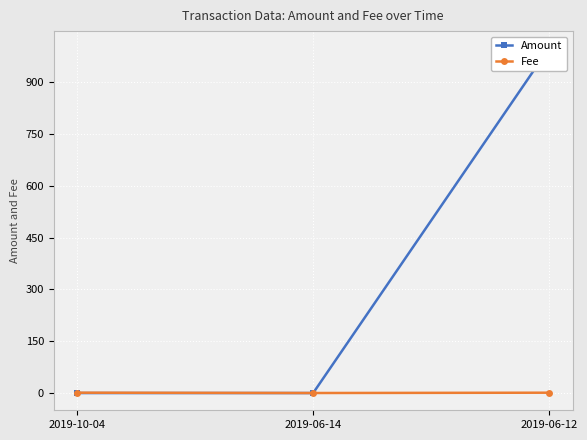

At which category is the sum across all series the highest?

2019-06-12